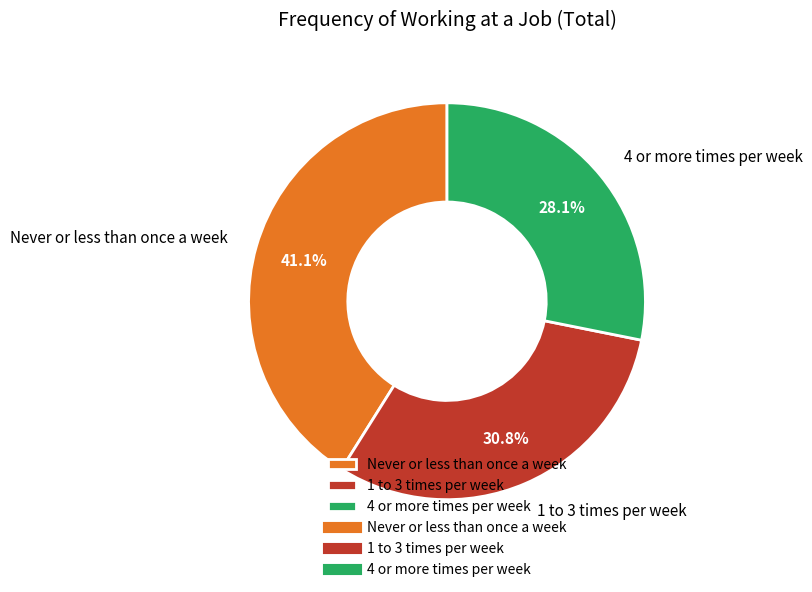

What is the total percentage of 4 or more times per week and 1 to 3 times per week?

58.9%